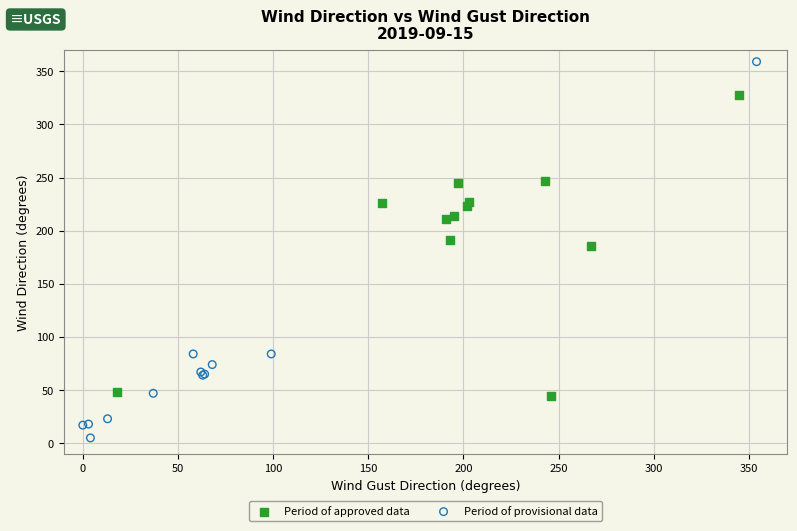

Which series has the widest spread of Y values?

Period of provisional data